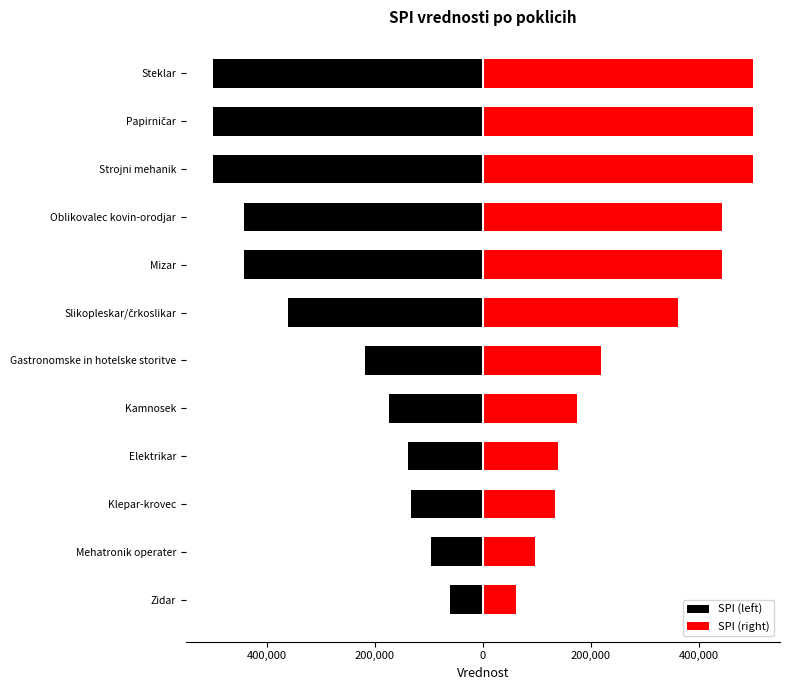

Is the value of SPI (left) at Klepar-krovec greater than the value of SPI (right) at Slikopleskar/črkoslikar?

No